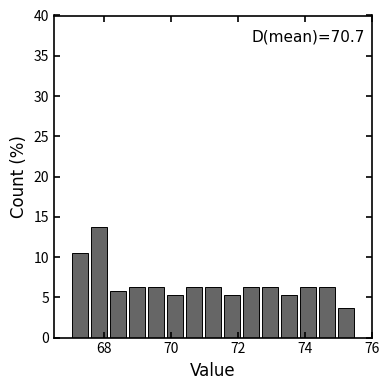

Read against the x-axis, roughly where is the centre of the tallest bar?

67.8